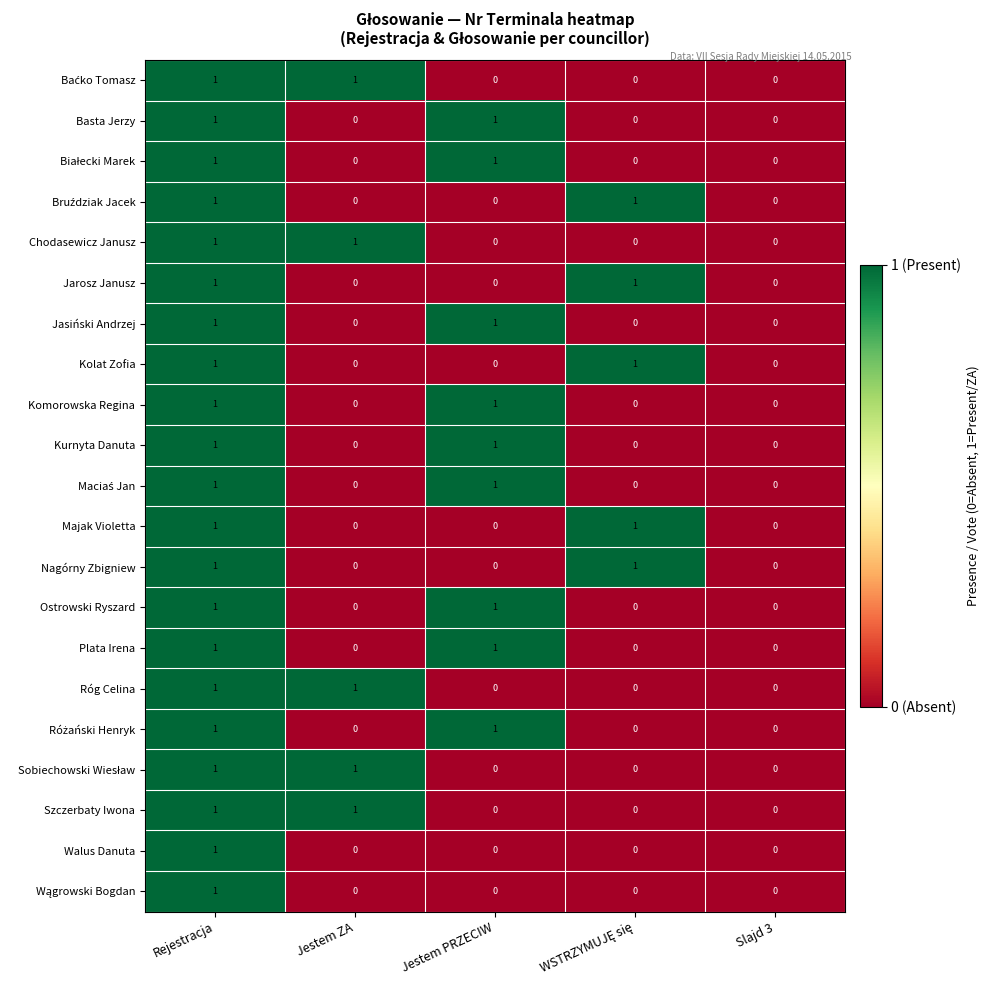

How many series are shown in this chart?

21